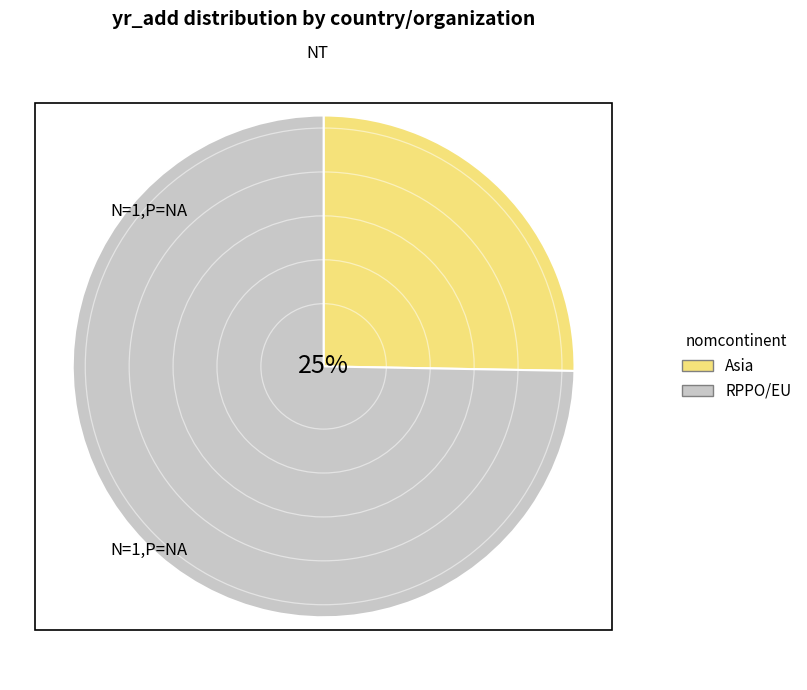

Combined, do RPPO/EU and Asia account for over 50%?

Yes